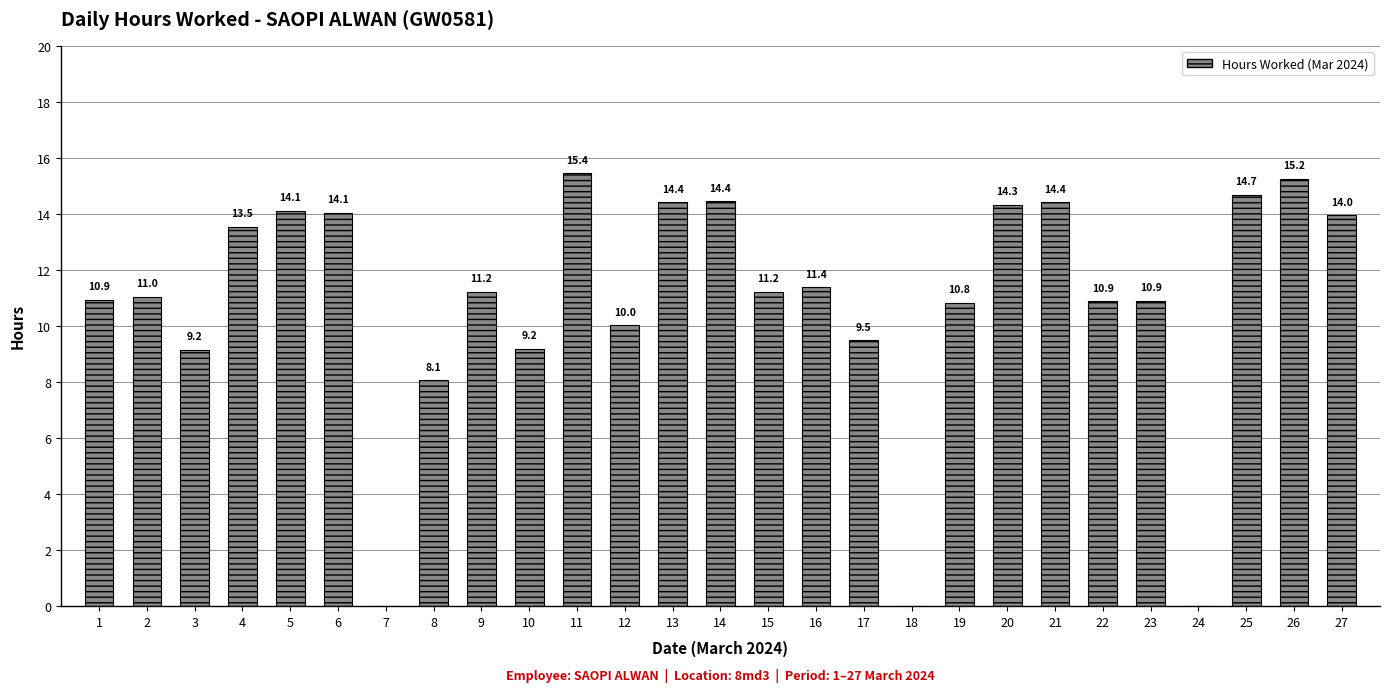

Which category has the highest value across all series?

11